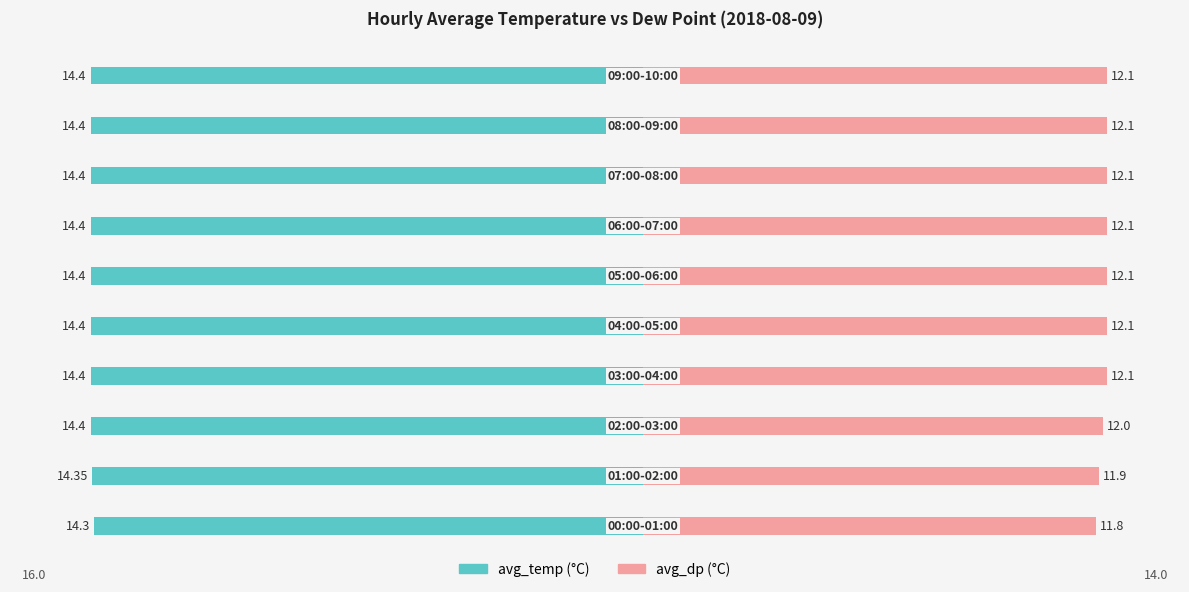

The avg_dp series shows 12.1 at 9. True or false?

True